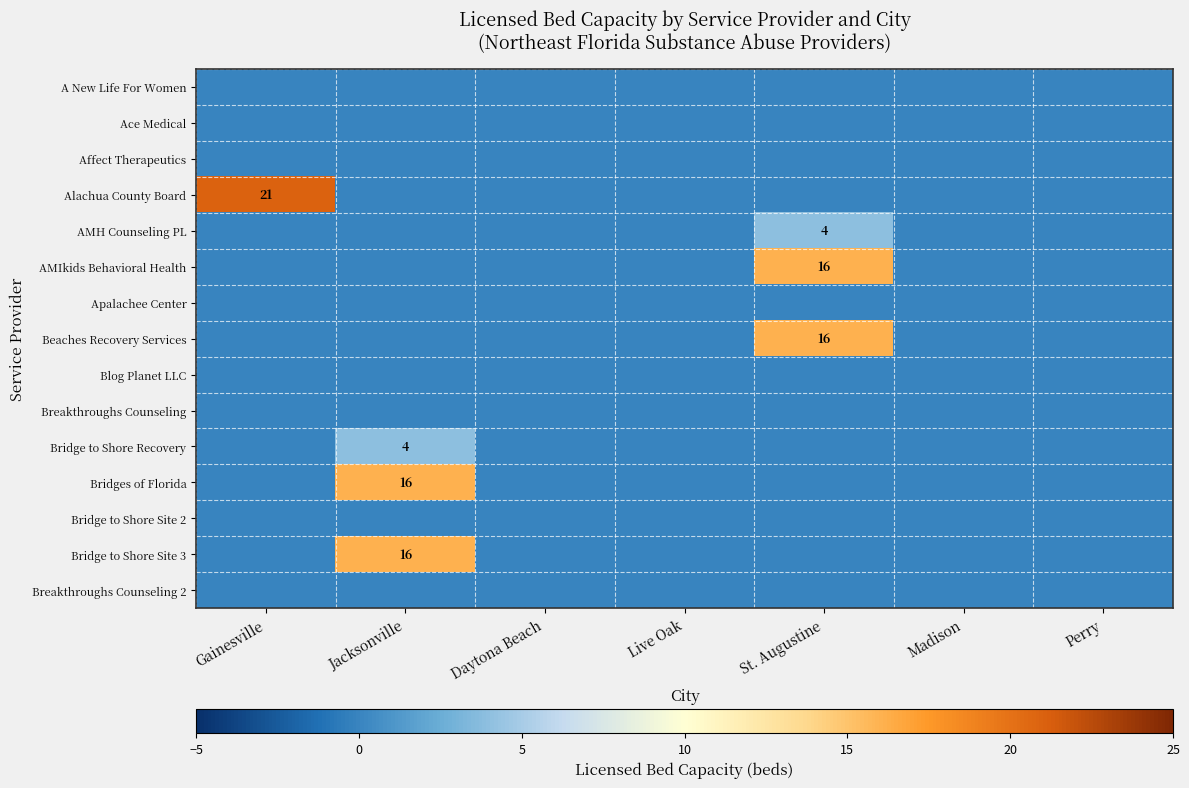

At how many categories does at least one series exceed 14?

3